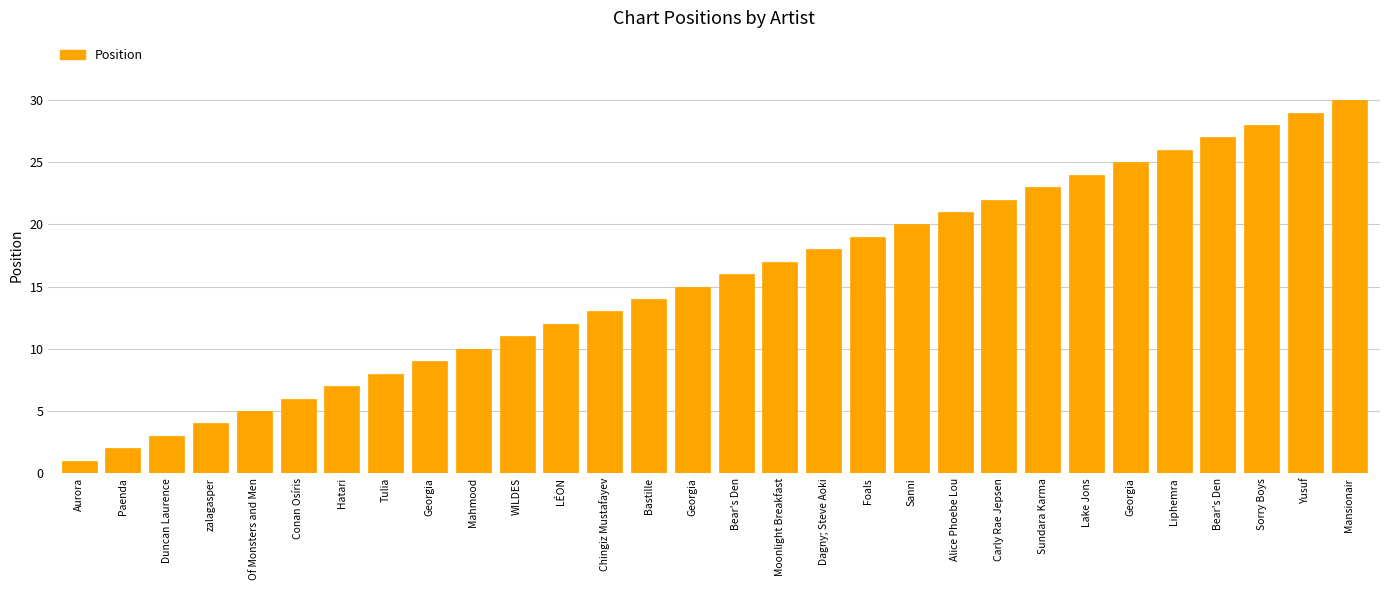

What is the minimum value shown in the chart?

1